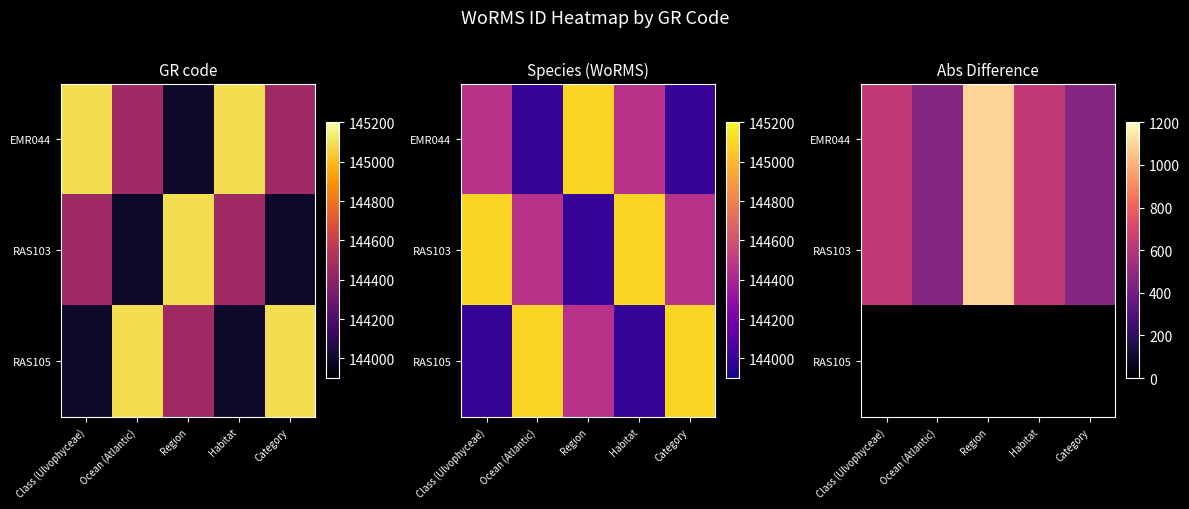

What is the difference between the RAS103 values at Category and Habitat?

177